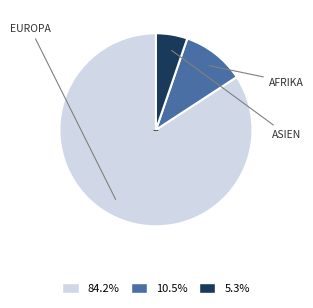

Does any single category account for the majority?

Yes